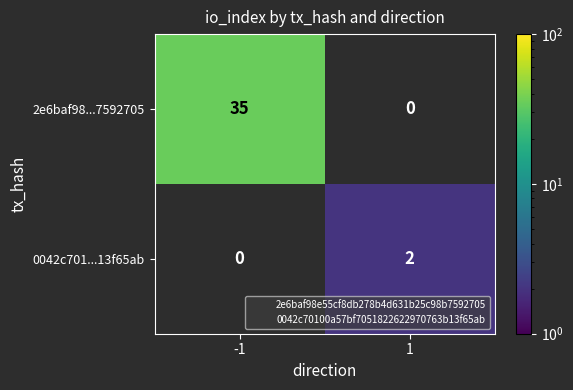

List the series in order of their overall mean, highest first.

2e6baf98...7592705, 0042c701...13f65ab